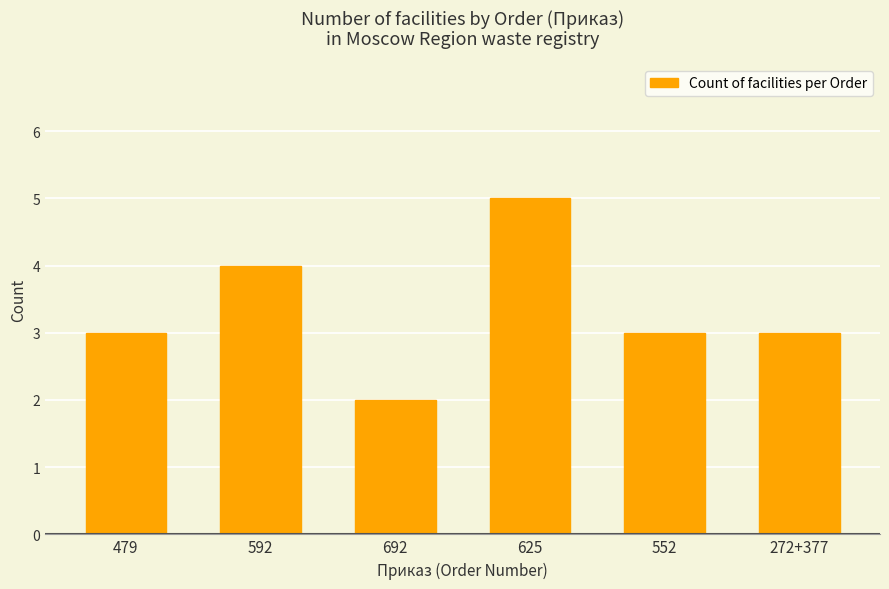

What is the sum of the values at 272+377 and 692?

5